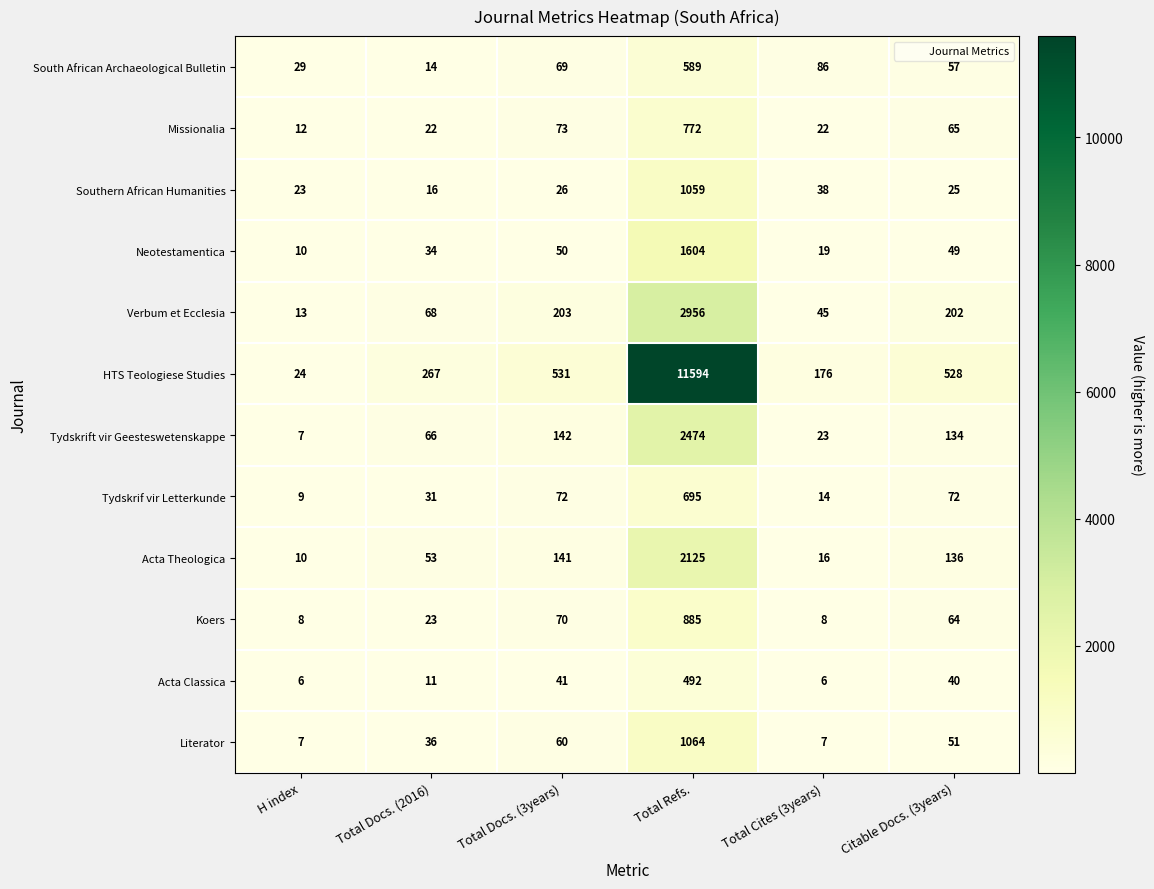

List the series in order of their peak value, highest first.

HTS Teologiese Studies, Verbum et Ecclesia, Tydskrift vir Geesteswetenskappe, Acta Theologica, Neotestamentica, Literator, Southern African Humanities, Koers, Missionalia, Tydskrif vir Letterkunde, South African Archaeological Bulletin, Acta Classica